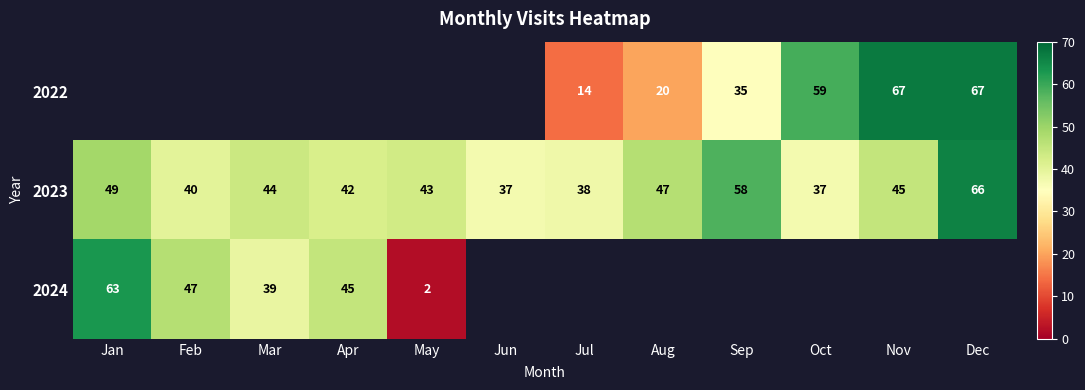

Is the value of 2024 at Apr greater than the value of 2022 at Dec?

No